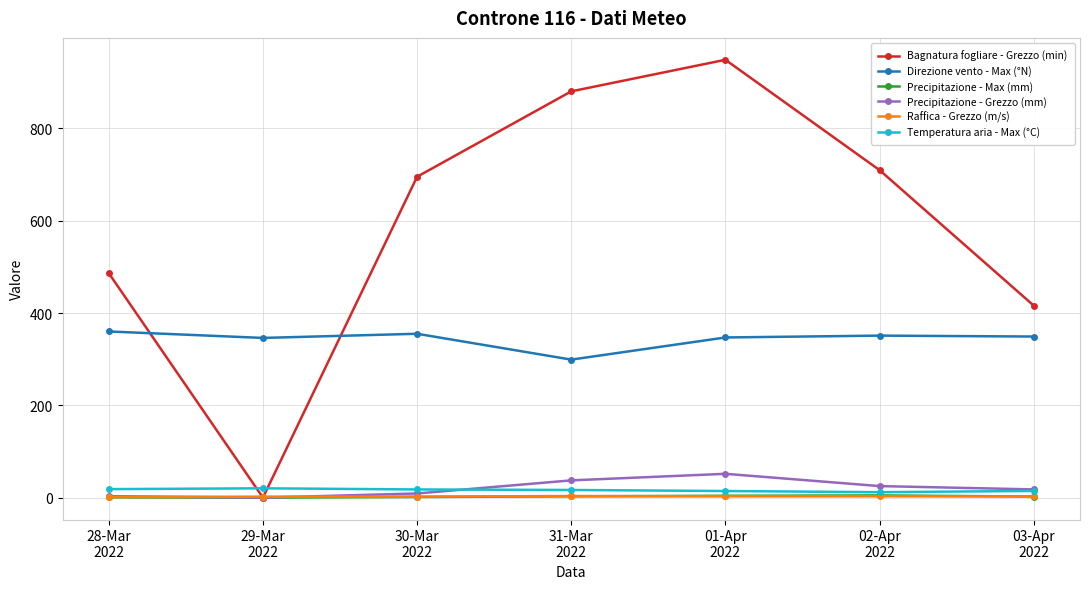

True or false: Raffica - Grezzo (m/s) has more than 0 points higher than both neighbors.

True